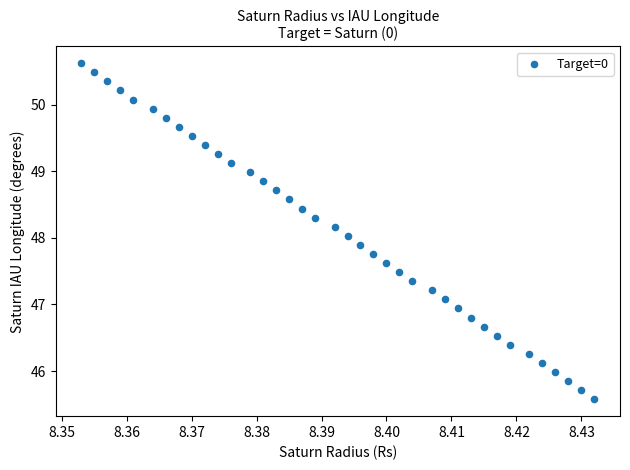

What is the range of Y values (max minus min)?

5.0